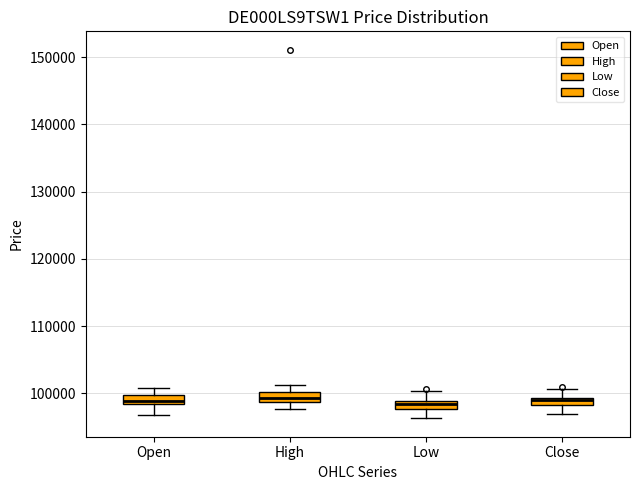

Where is the upper edge of the box for Close on the y-axis? The values are not printed on the chart, so give them approximately, as read against the axis.

99000